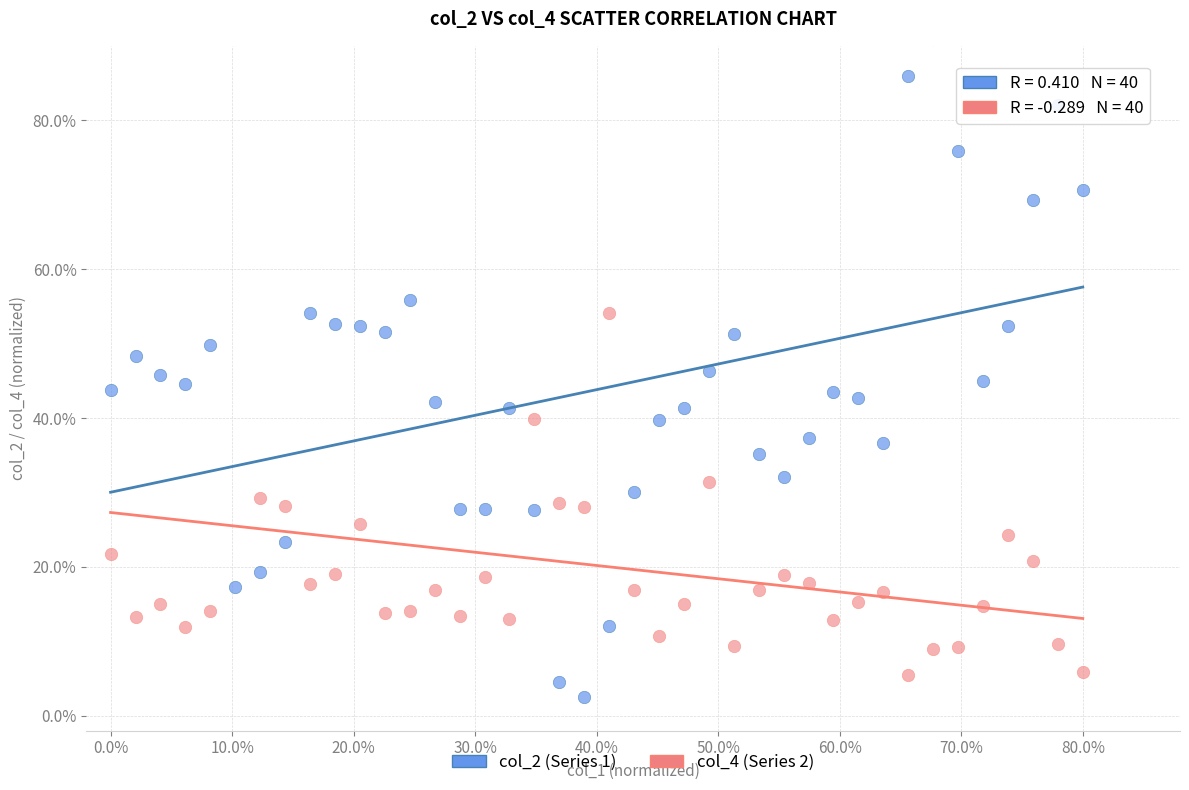

What are all the series names shown in the legend?

col_2 (Series 1), col_4 (Series 2)